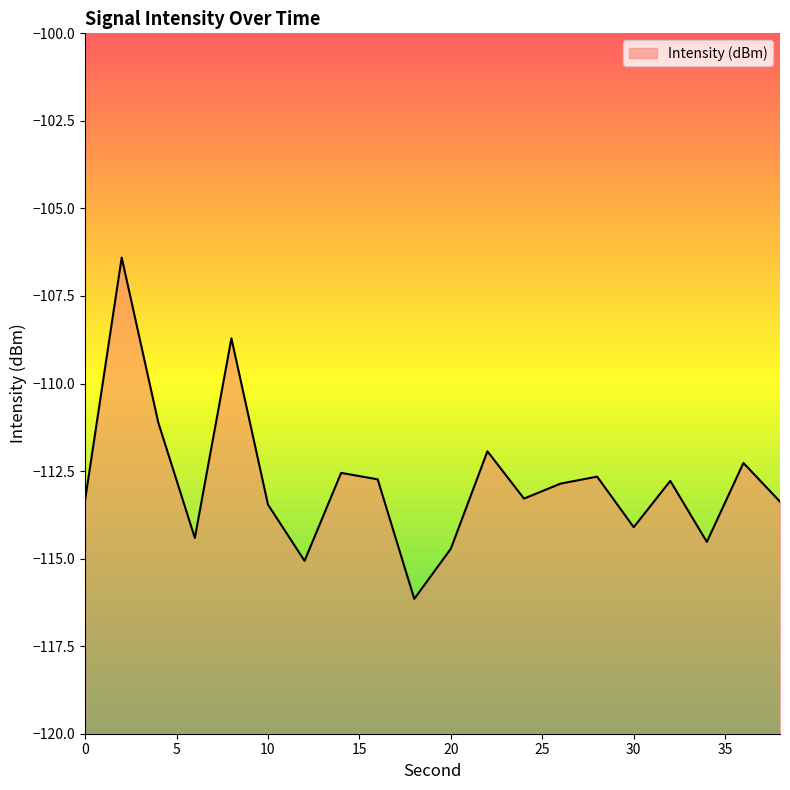

Reading right to left, transcribe all the data shown in this chart.

-113.4	-112.3	-114.5	-112.8	-114.1	-112.7	-112.9	-113.3	-111.9	-114.7	-116.1	-112.7	-112.6	-115.1	-113.5	-108.7	-114.4	-111.1	-106.4	-113.3